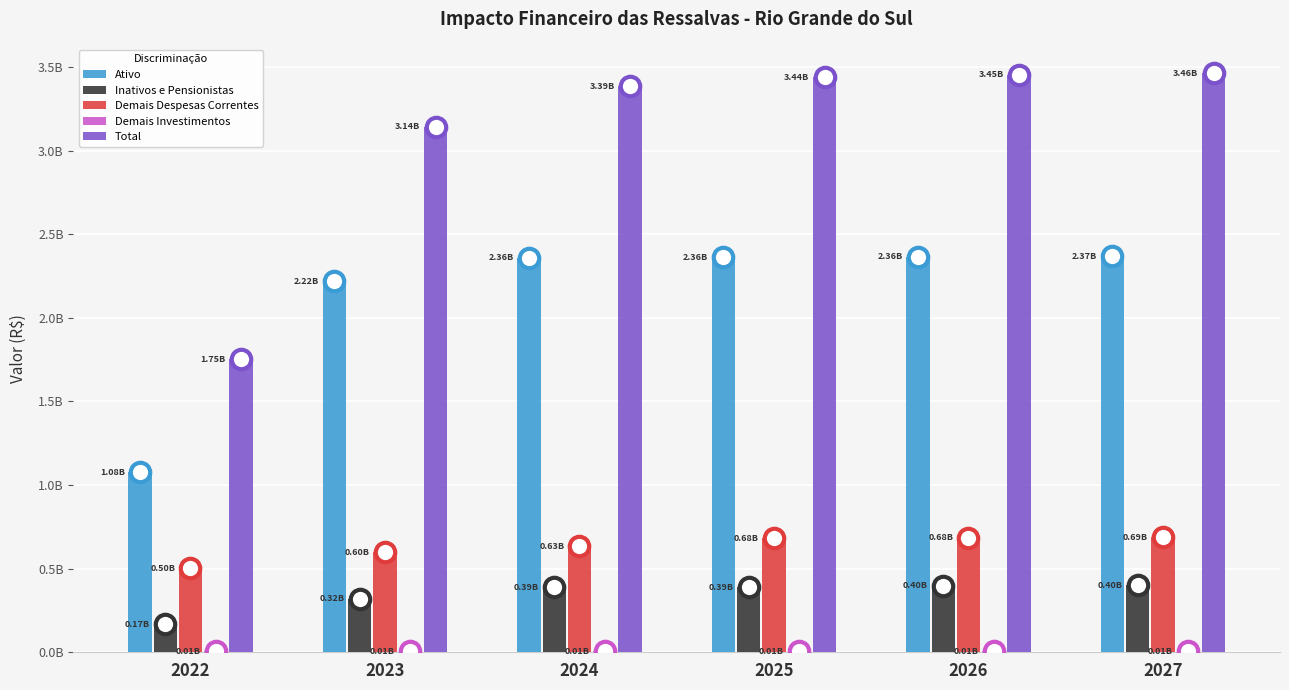

Are the bars horizontal?

No